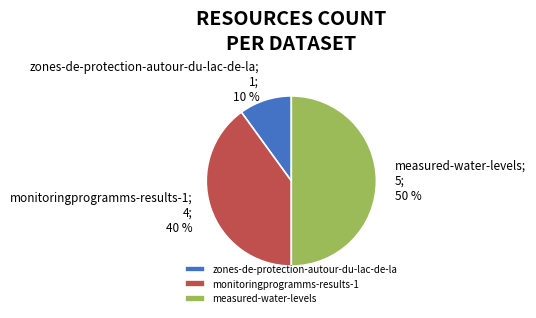

Between measured-water-levels and zones-de-protection-autour-du-lac-de-la, which is larger?

measured-water-levels